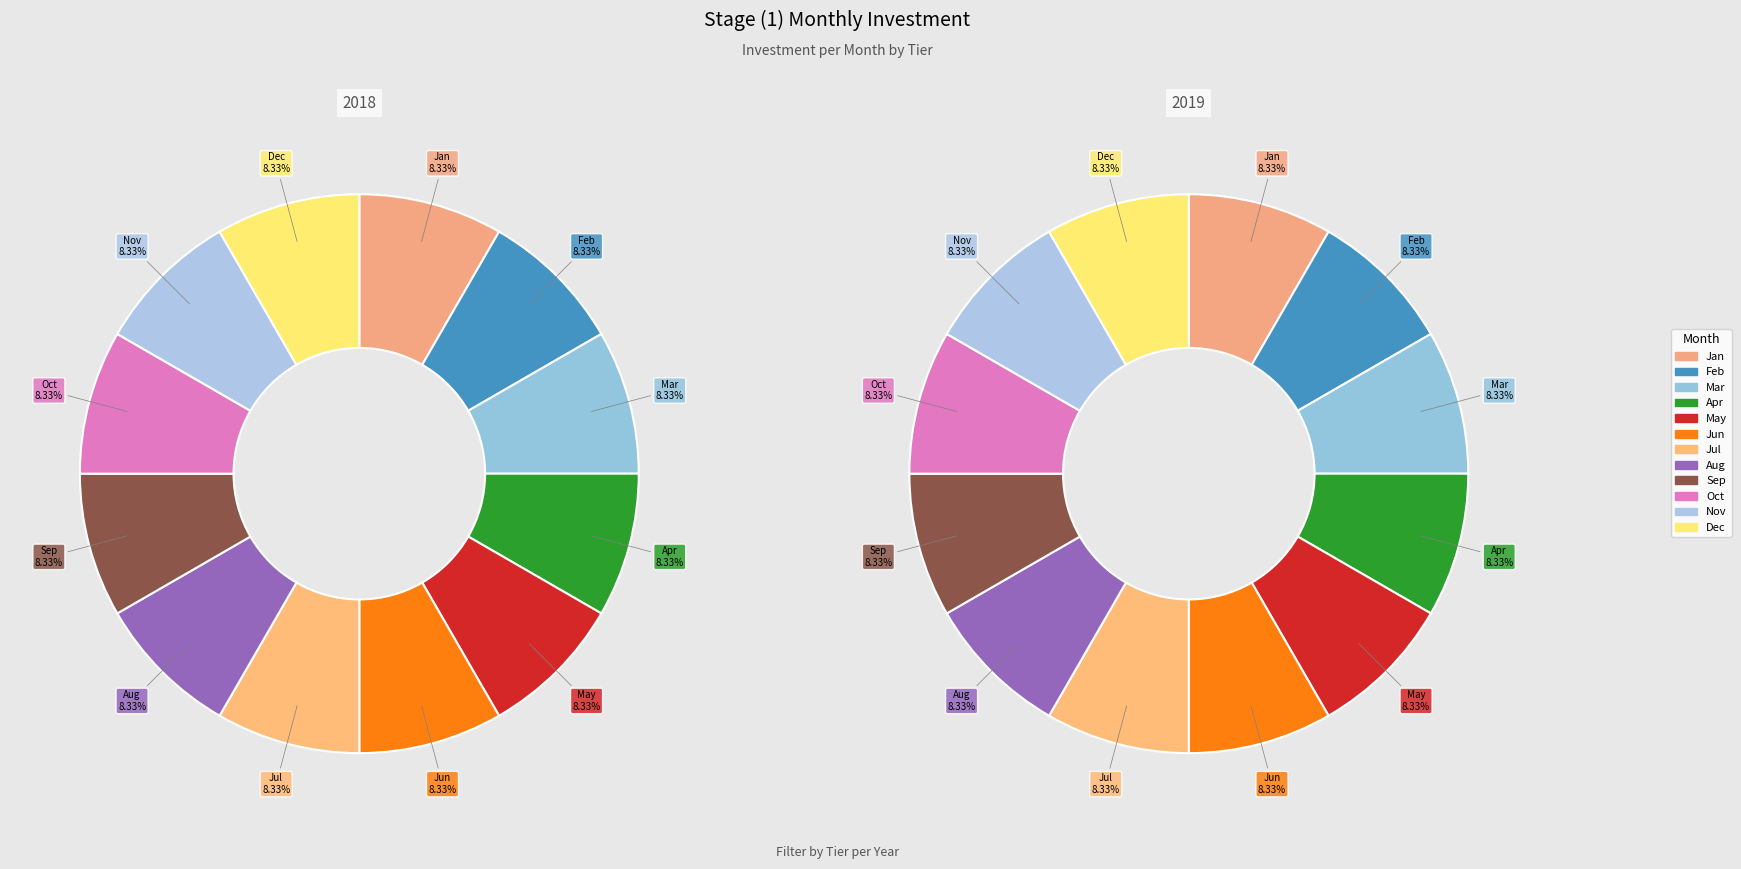

Does any single category account for the majority?

No